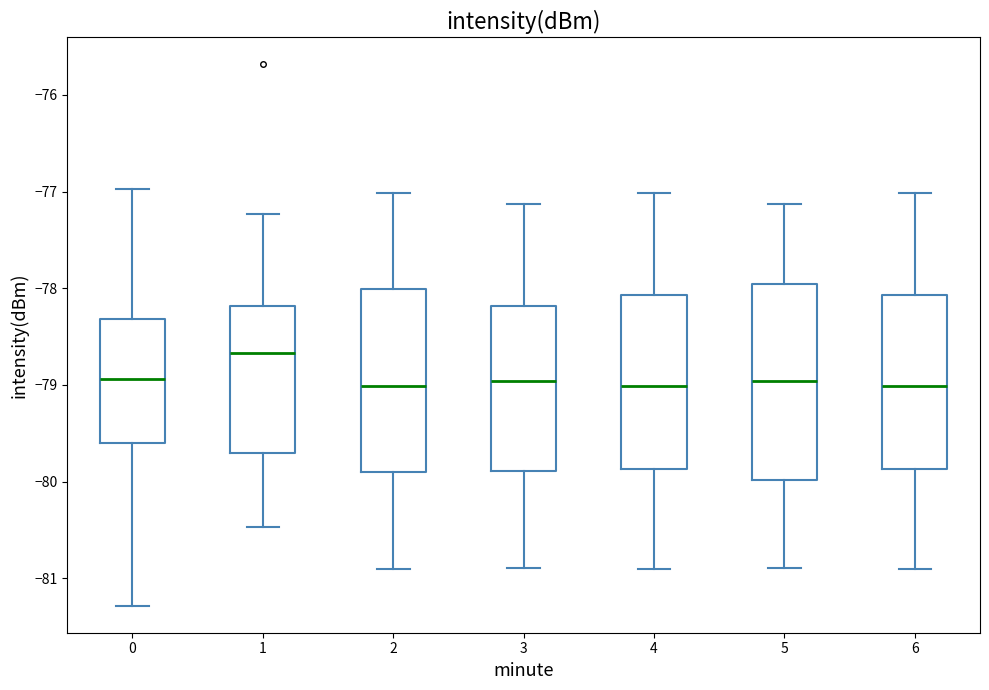

Where is the upper edge of the box at x = 4 on the y-axis? The values are not printed on the chart, so give them approximately, as read against the axis.

-78.1